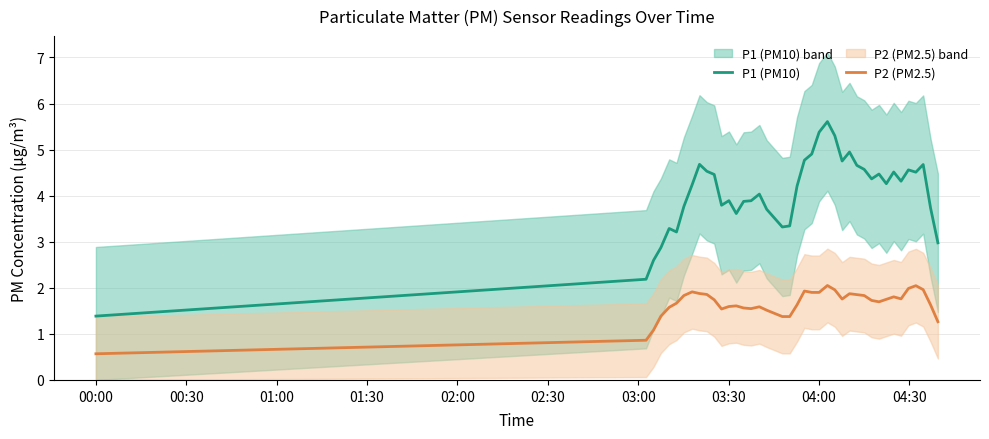

Count the number of categories in the chart.

40